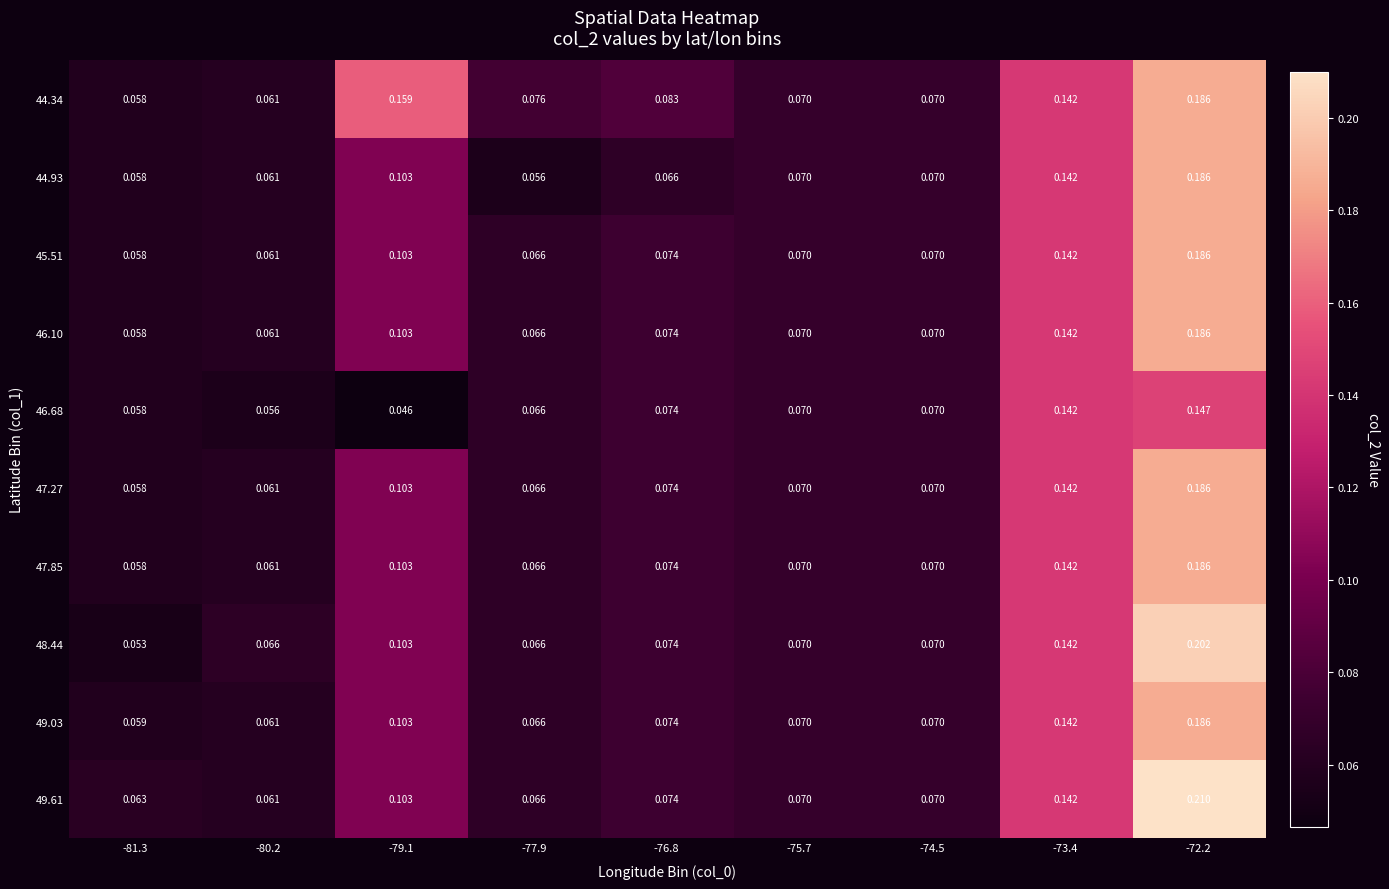

Is the value of 47.85 at -80.2 greater than the value of 44.34 at -75.7?

No